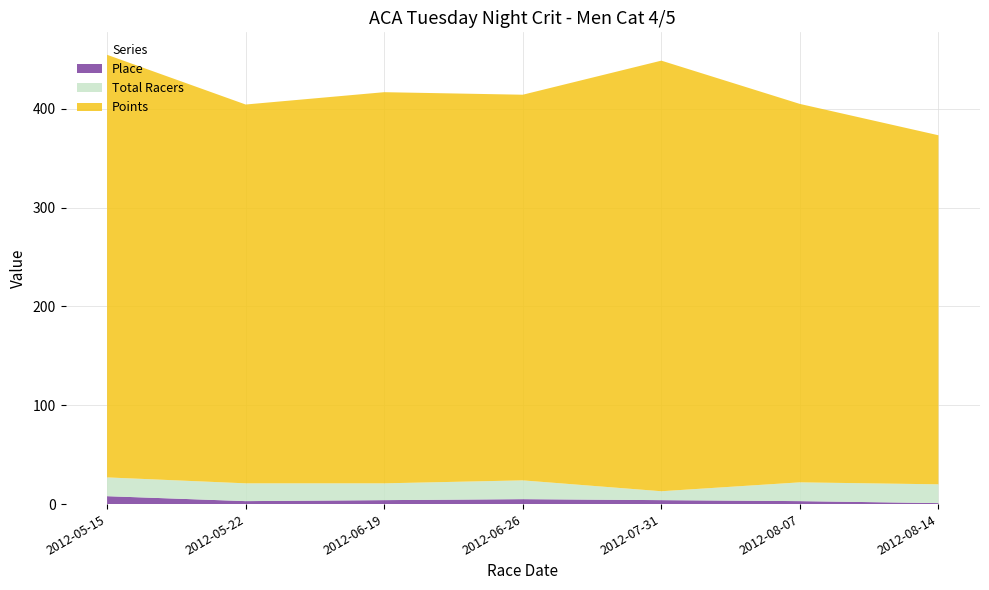

Reading left to right, extract all data points from this chart.

Points: 427.6	383.3	395.8	390.2	435.7	382.9	353.2
Total Racers: 19.0	18.0	17.0	19.0	9.0	19.0	19.0
Place: 8.0	3.0	4.0	5.0	4.0	3.0	1.0